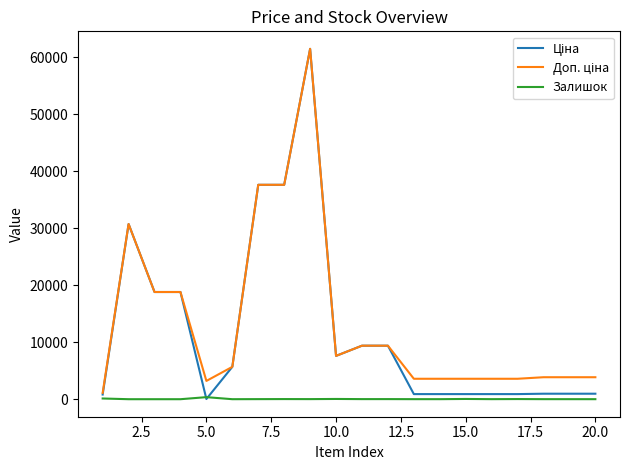

What is the greatest value displayed?

61434.3